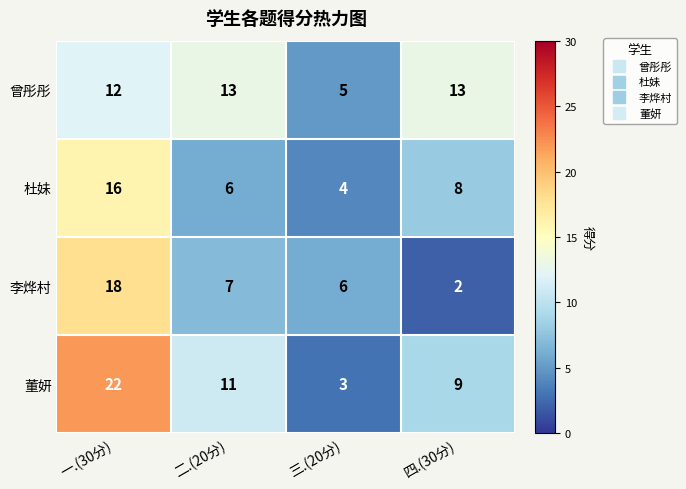

Which series has the widest spread of values?

董妍